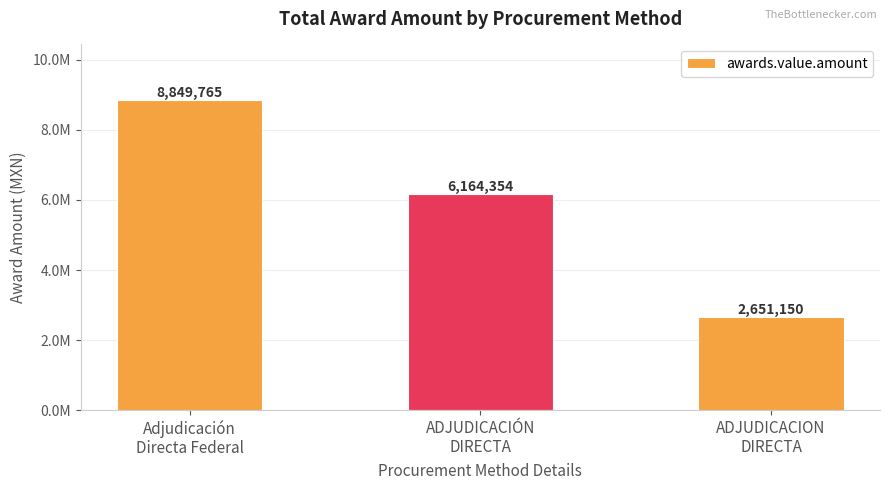

What is the sum of the values at ADJUDICACION
DIRECTA and Adjudicación
Directa Federal?

11500915